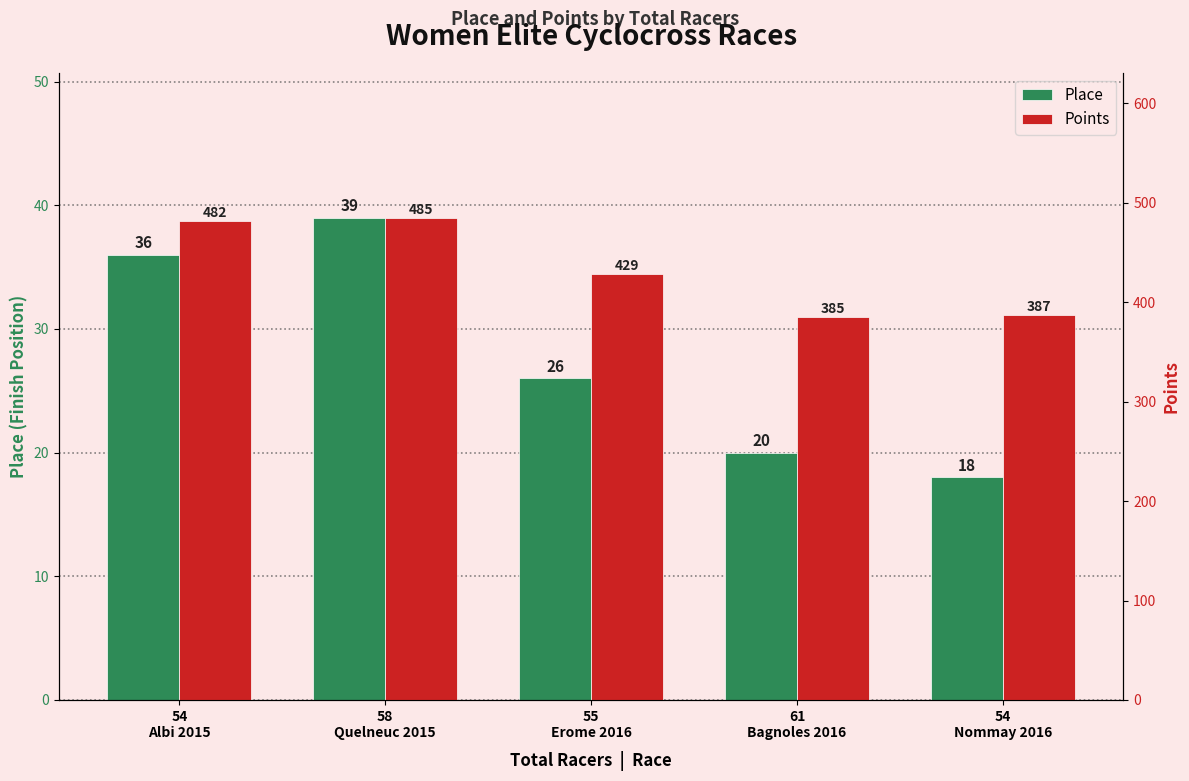

Reading left to right, list all the values displayed in this chart.

Place: 36.0	39.0	26.0	20.0	18.0
Points: 481.9	484.9	428.6	385.1	386.7